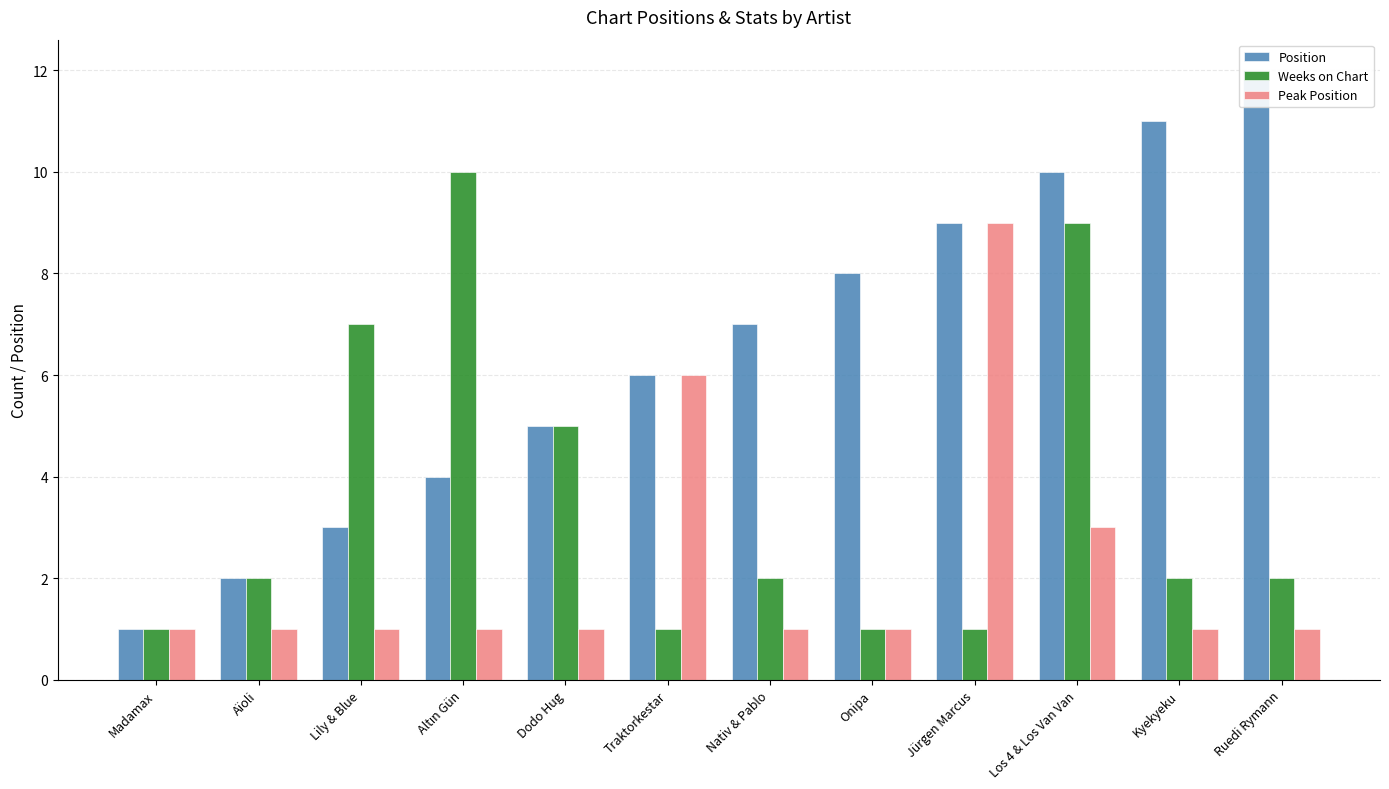

Is it true that Position equals 10 at Los 4 & Los Van Van?

True